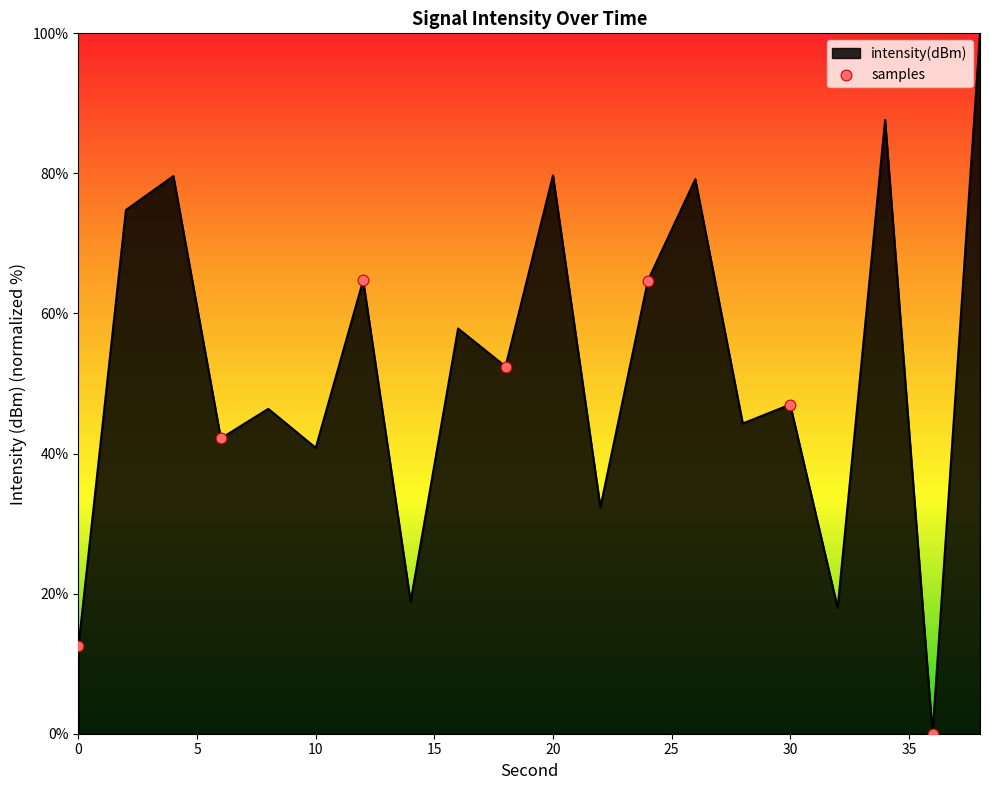

What is the difference between the maximum and minimum values?

100.0